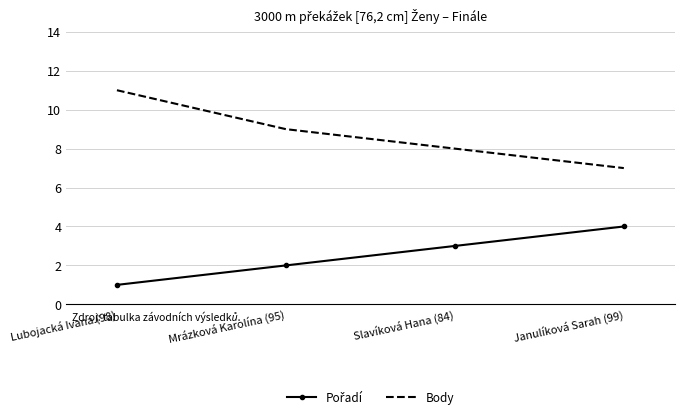

List the labels in order of Body value, smallest first.

Janulíková Sarah (99), Slavíková Hana (84), Mrázková Karolína (95), Lubojacká Ivana (98)